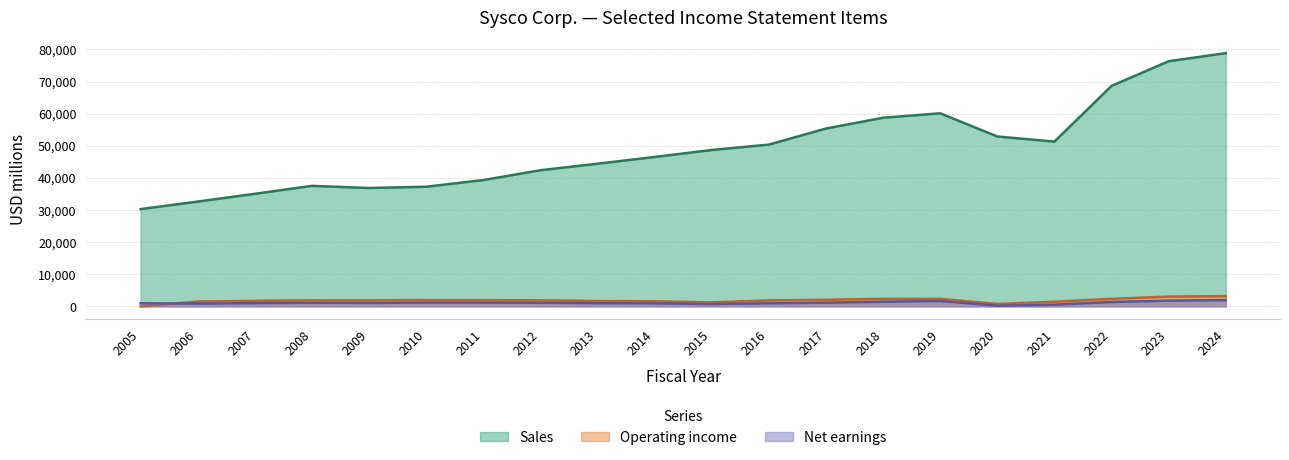

The Operating income series shows 1603 at 2015. True or false?

False